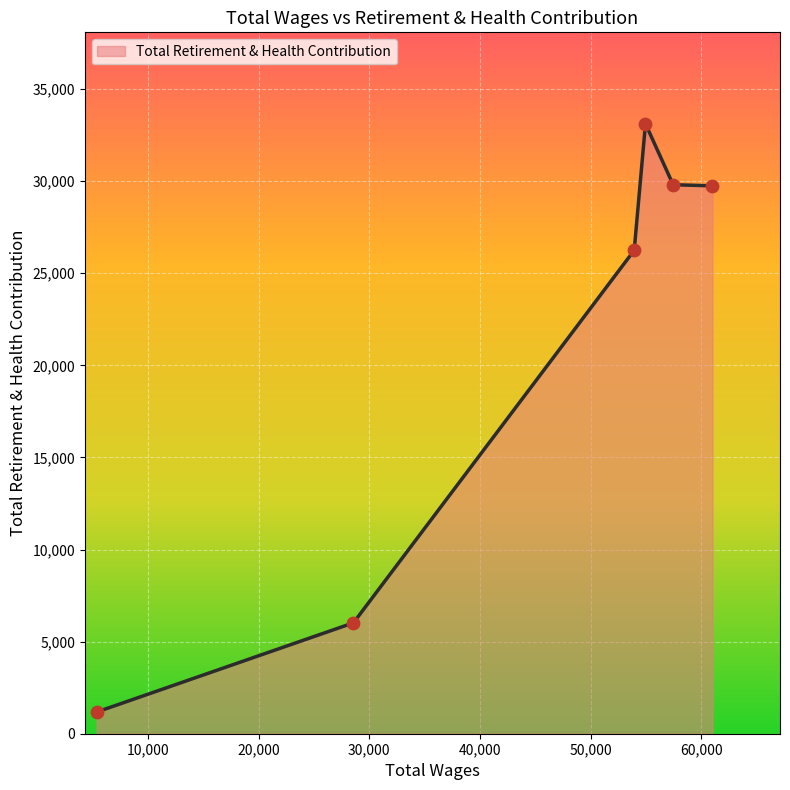

What is the smallest value displayed?

1180